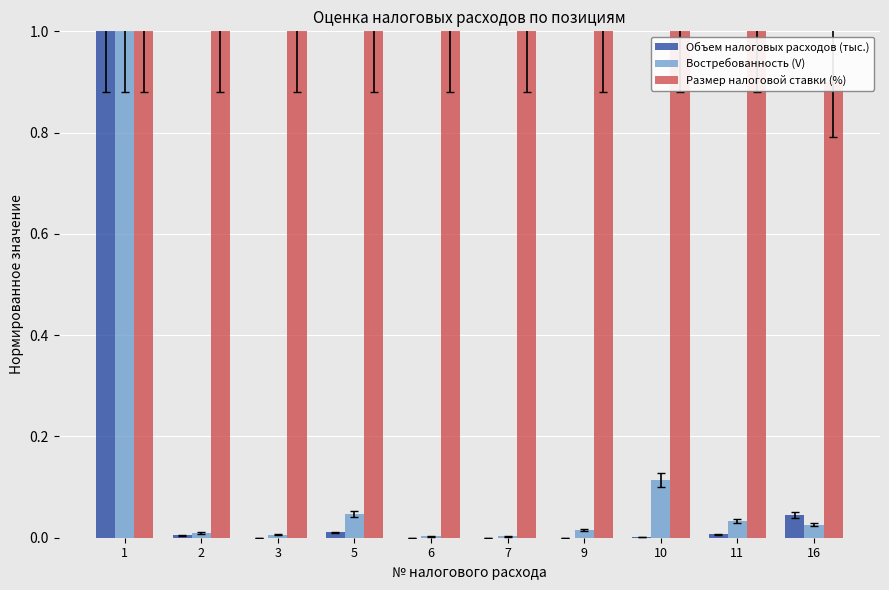

Which series changed the most between 7 and 10?

Востребованность (V)